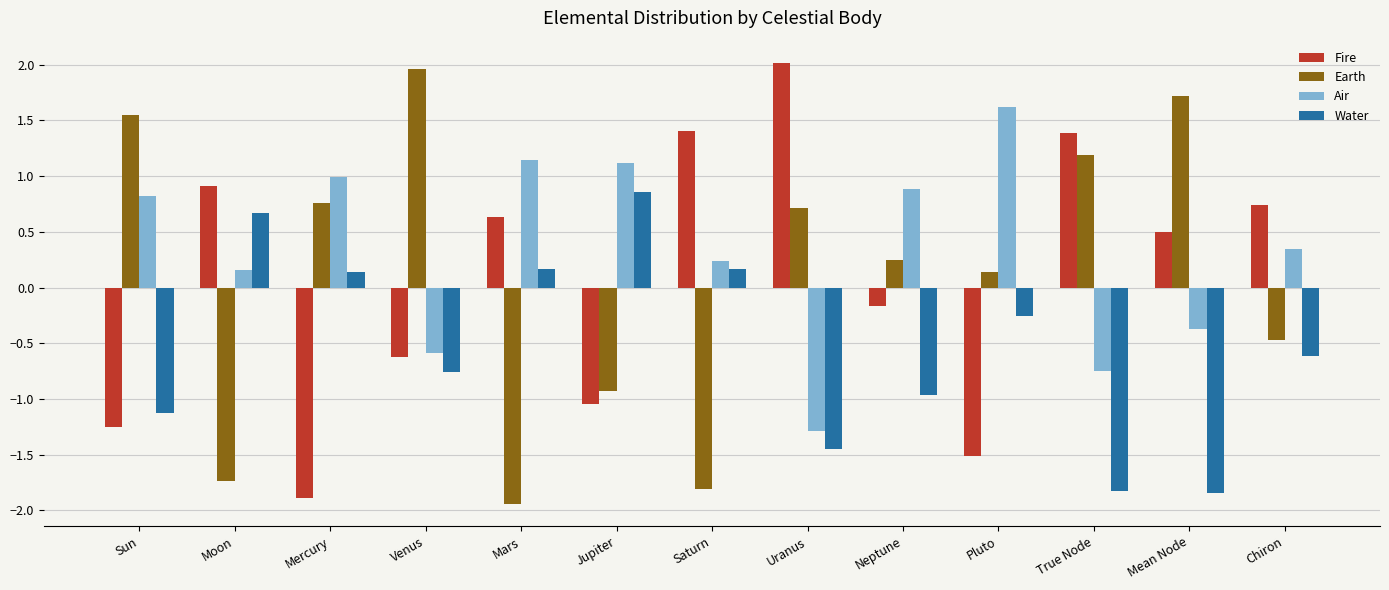

What are all the series names shown in the legend?

Fire, Earth, Air, Water